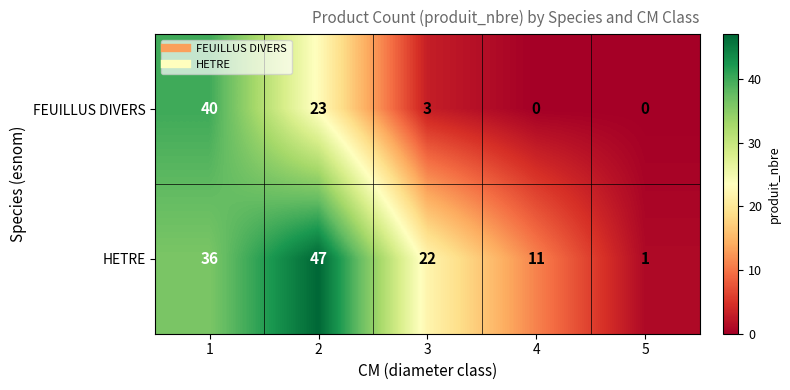

List the labels in order of HETRE value, smallest first.

5, 4, 3, 1, 2